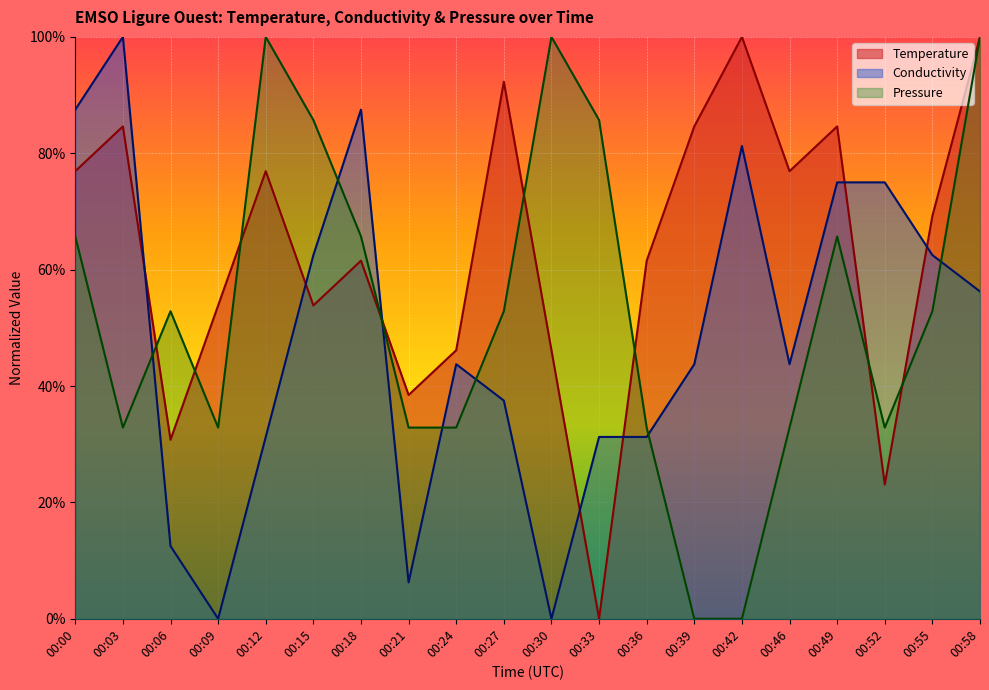

What is the total value across all series at 00:06?

1.0